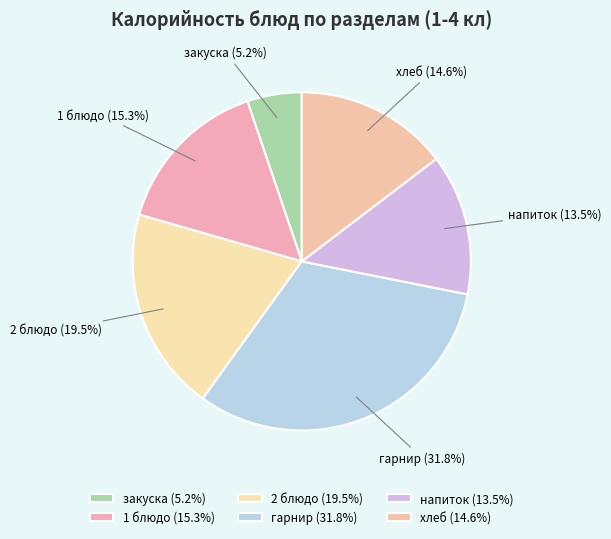

Does закуска account for over 50% of the chart?

No